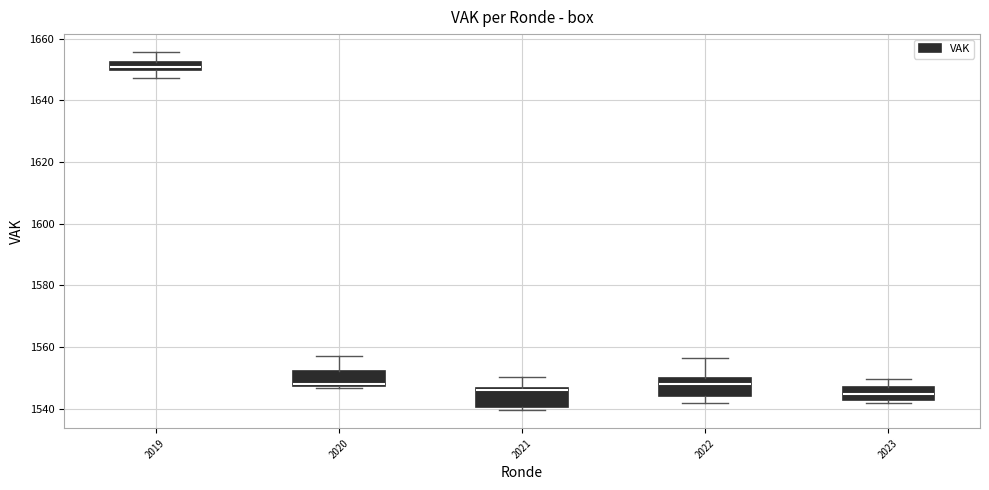

Where is the upper edge of the box at x = 2020 on the y-axis? The values are not printed on the chart, so give them approximately, as read against the axis.

1552